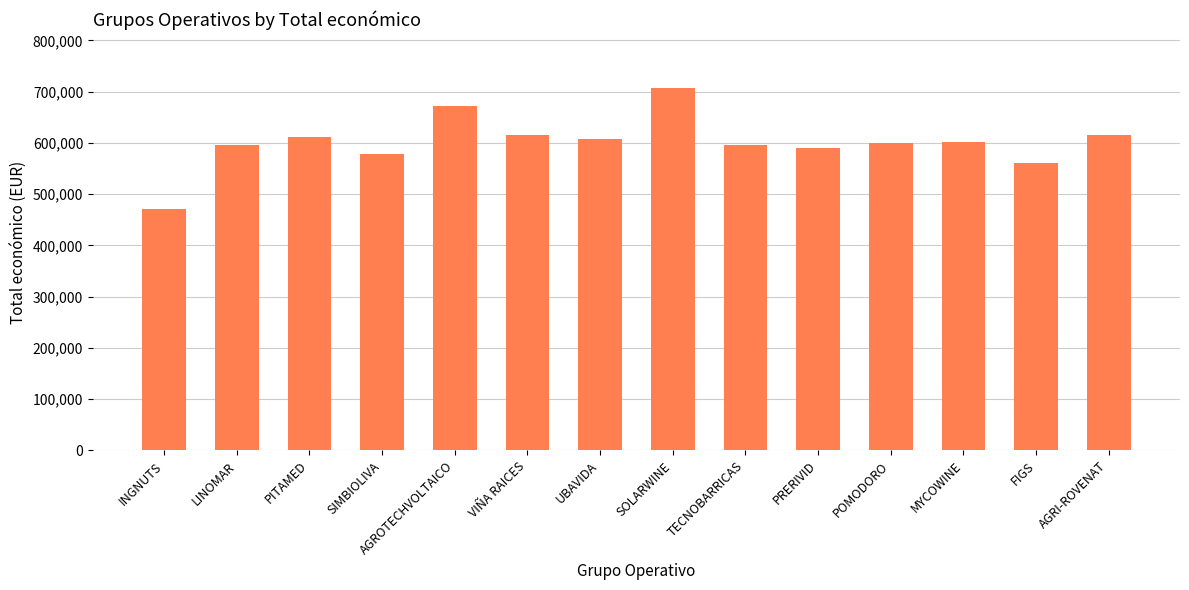

How many values are below 602295?

7